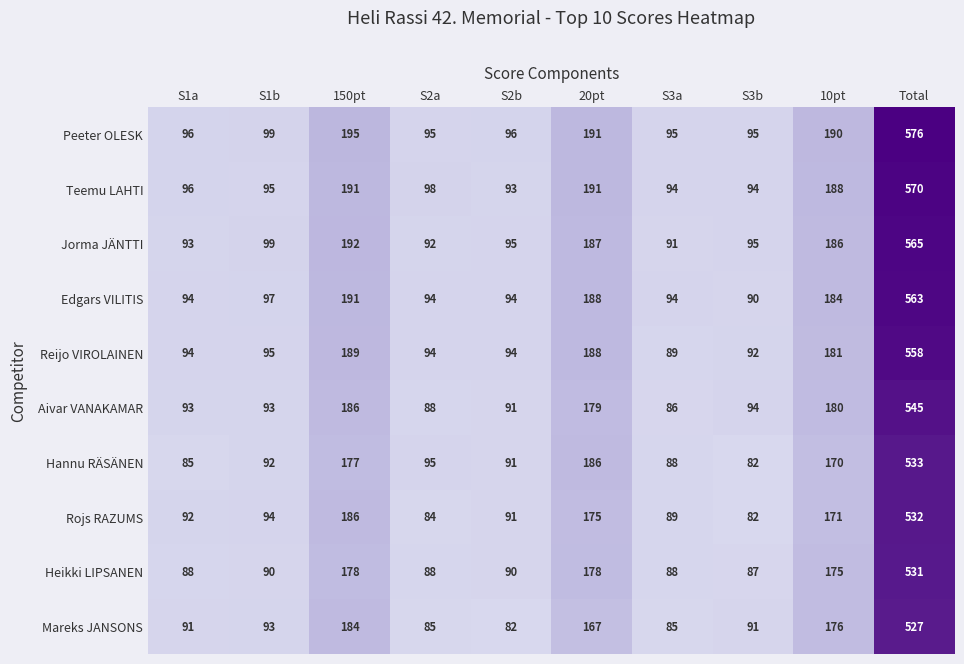

What is the difference between the Mareks JANSONS values at 20pt and S2a?

82